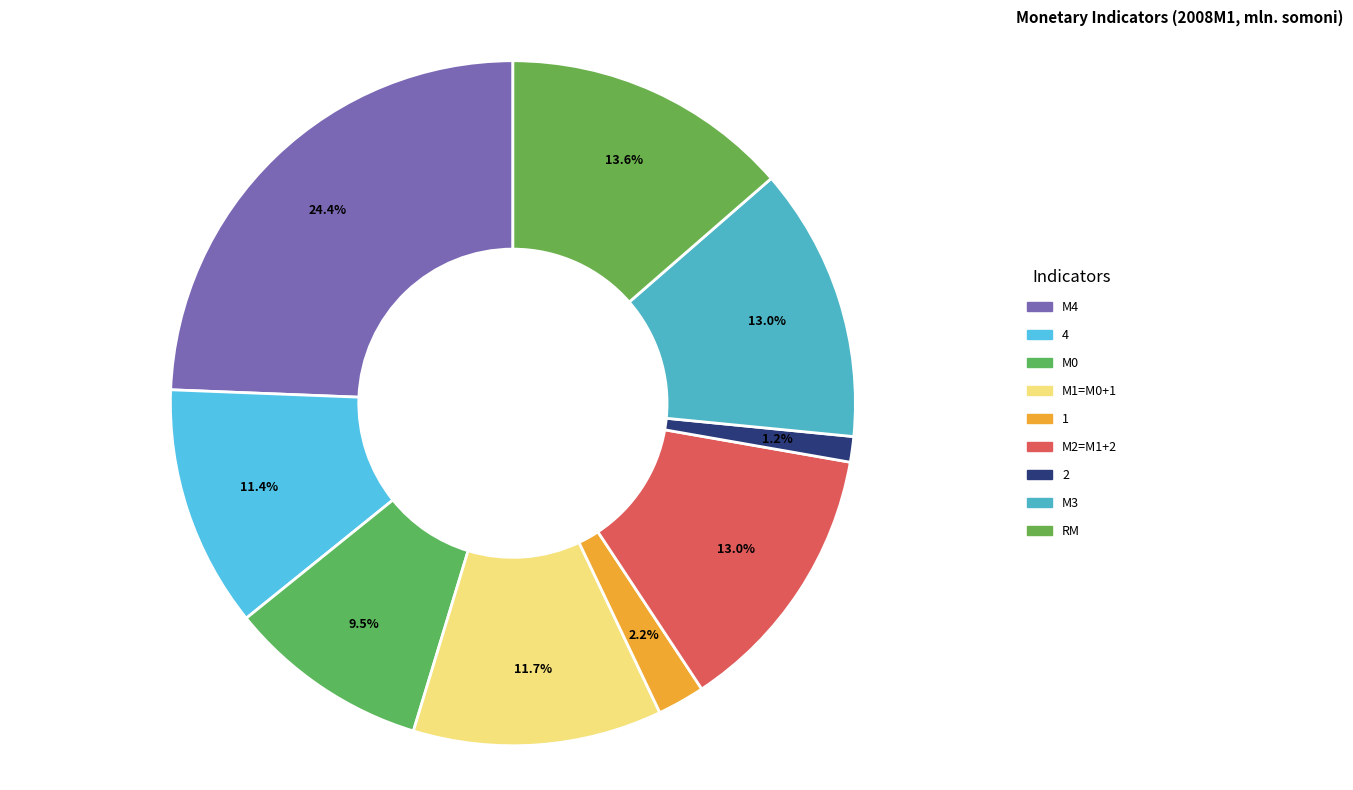

Rank the categories by value from highest to lowest.

М4, RM, М2=M1+2, М3, М1=M0+1, 4, М0, 1, 2